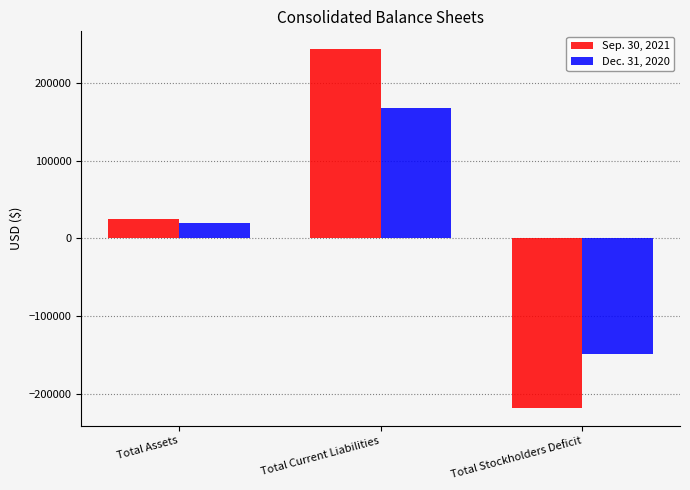

What is the label of the 2nd bar from the right?

Total Current Liabilities